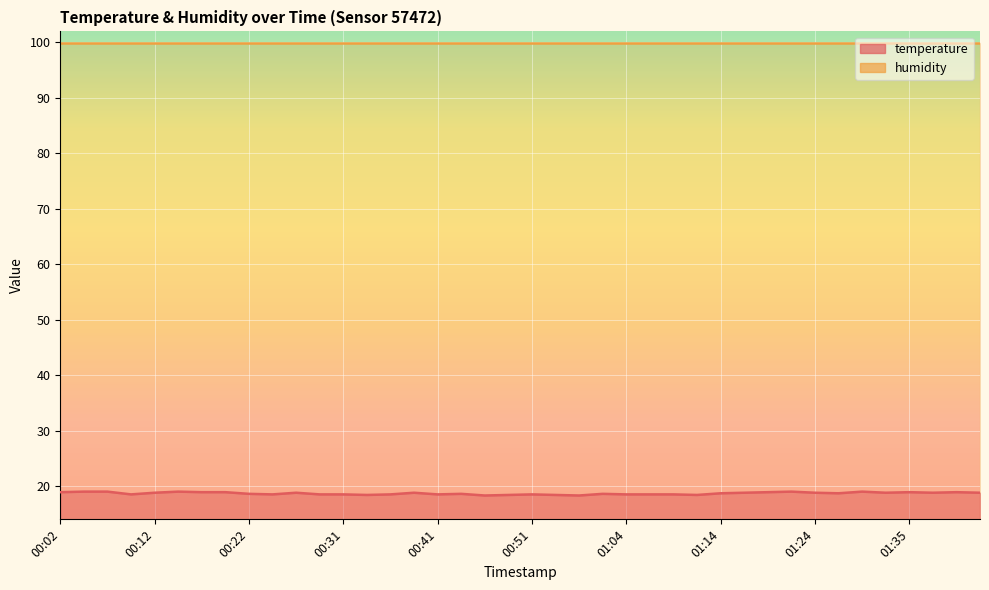

What is the difference between the maximum and second lowest values?

0.7